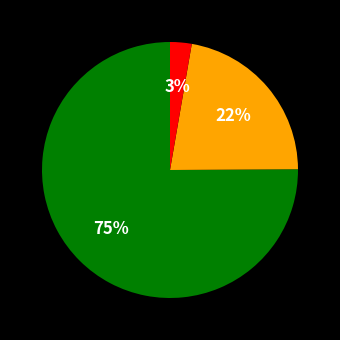

Is there any slice that represents more than half of the pie?

Yes